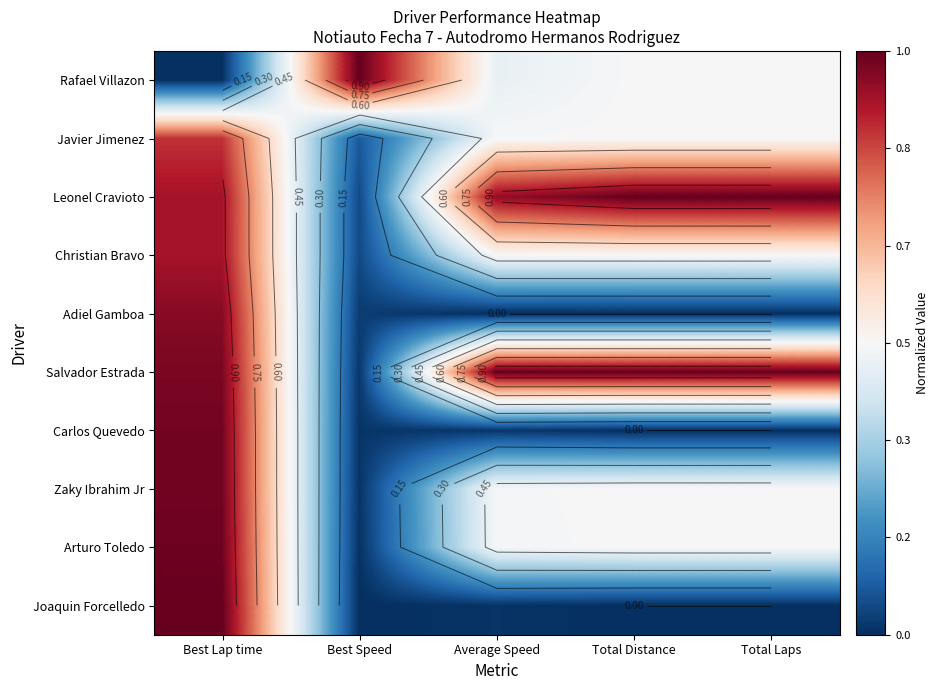

True or false: Salvador Estrada has a value of 0.0 at Best Speed.

False